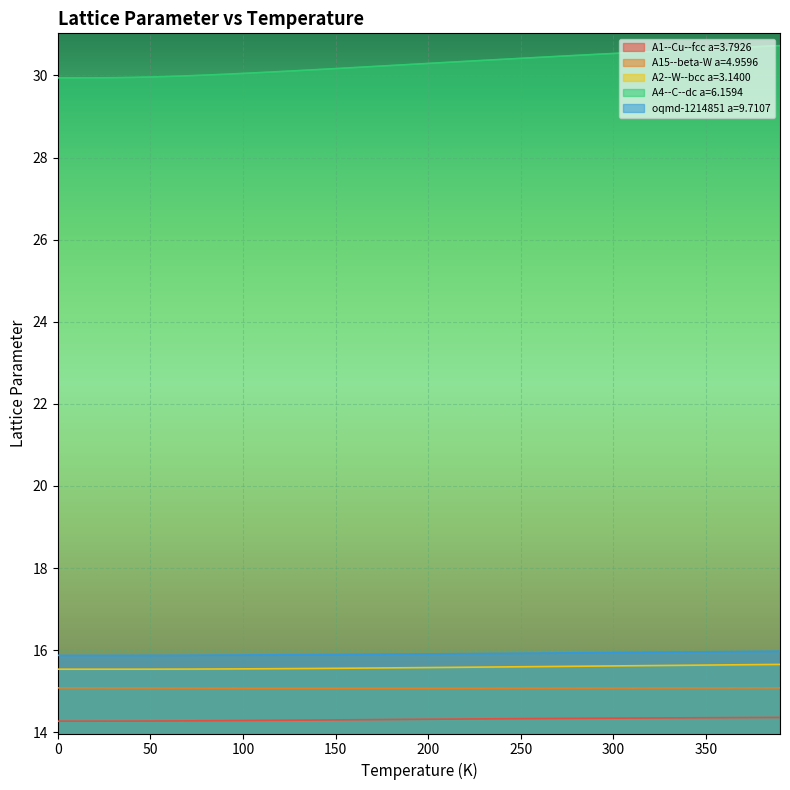

Does the chart display data point markers on the line(s)?

No